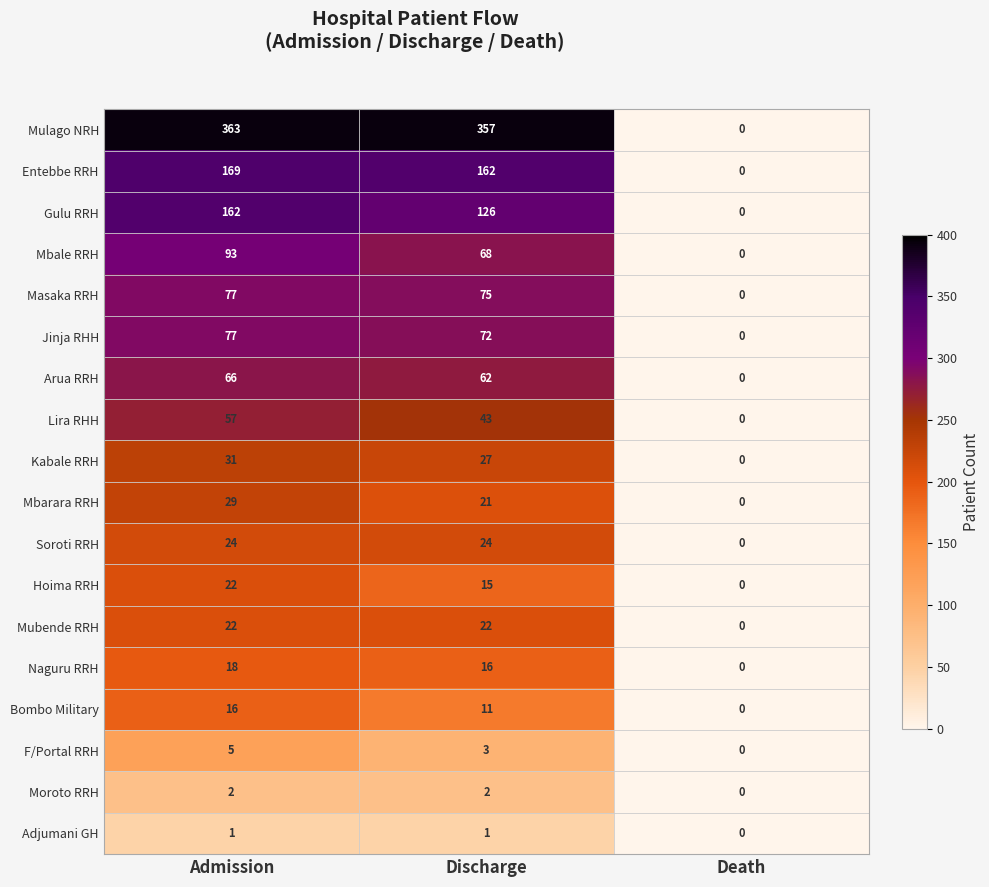

At which category does the chart reach its peak across all series?

Admission